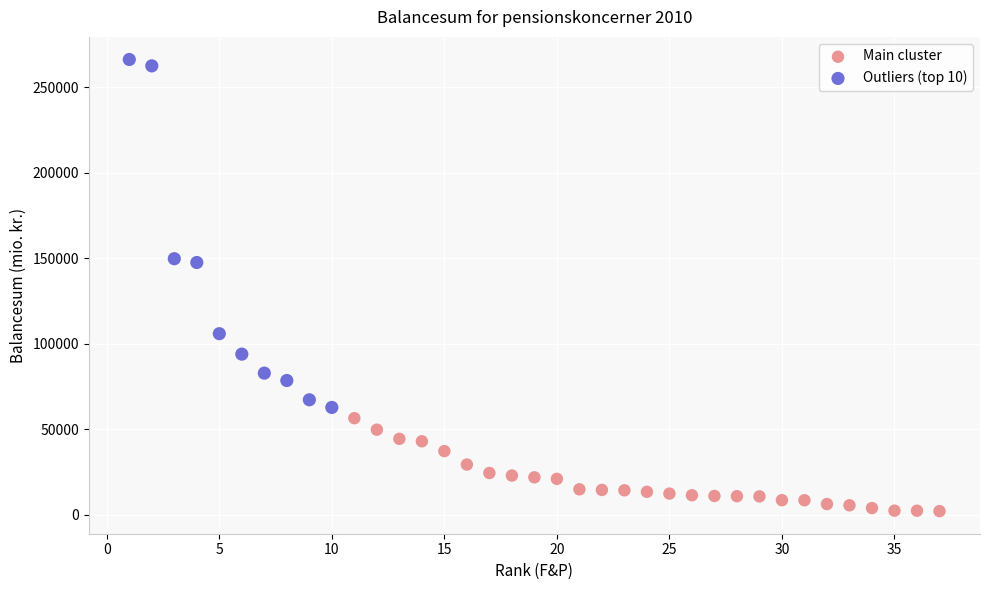

Which series contains the lowest Y value?

Main cluster